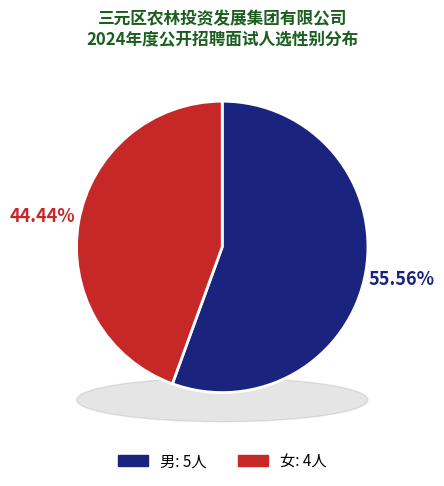

How many segments does this pie chart have?

2